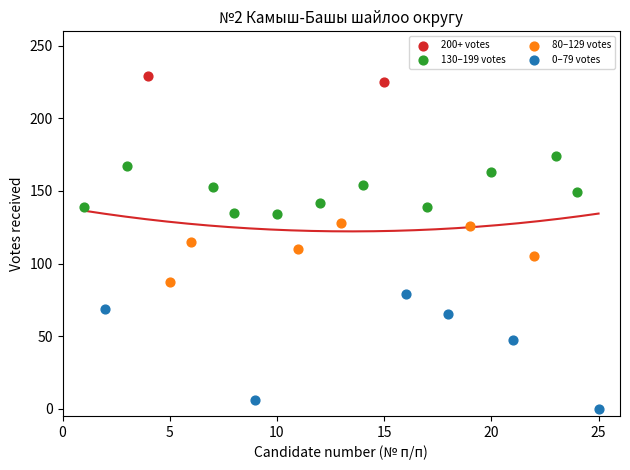

What are all the series names shown in the legend?

200+ votes, 130–199 votes, 80–129 votes, 0–79 votes